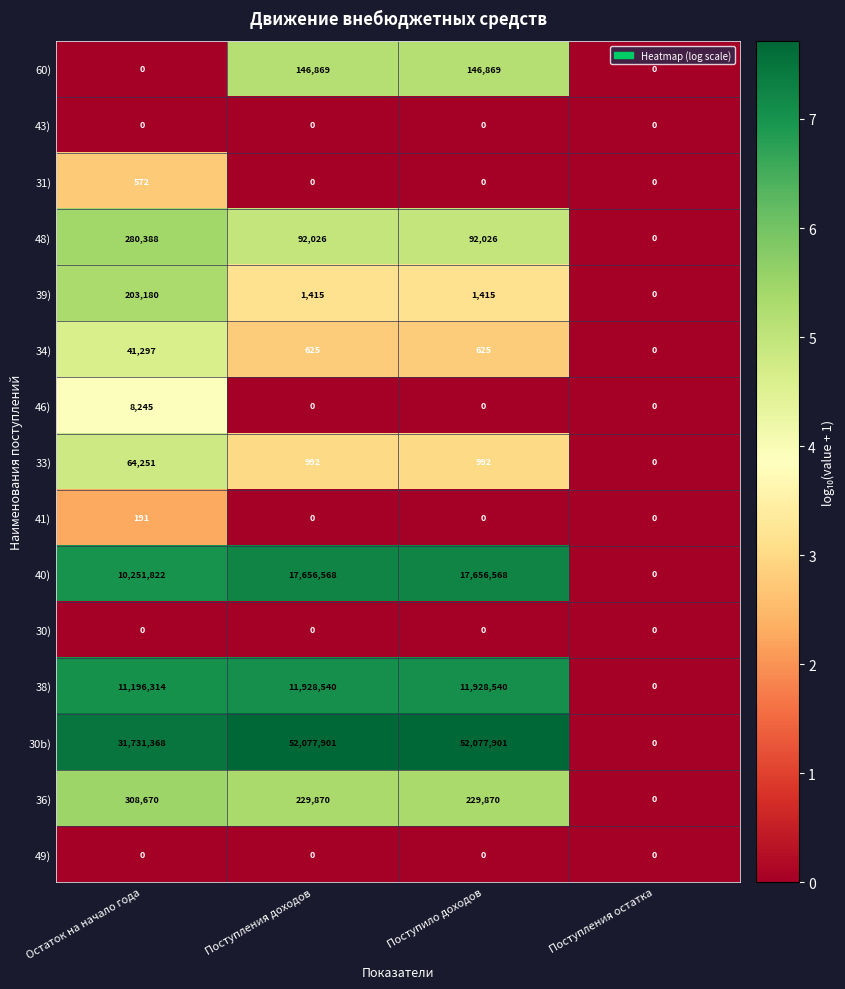

What is the maximum value shown in the chart?

52077901